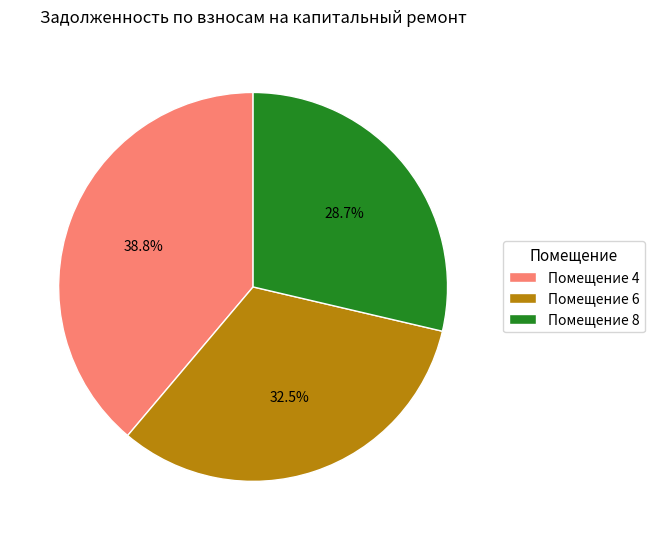

Does any single category account for the majority?

No